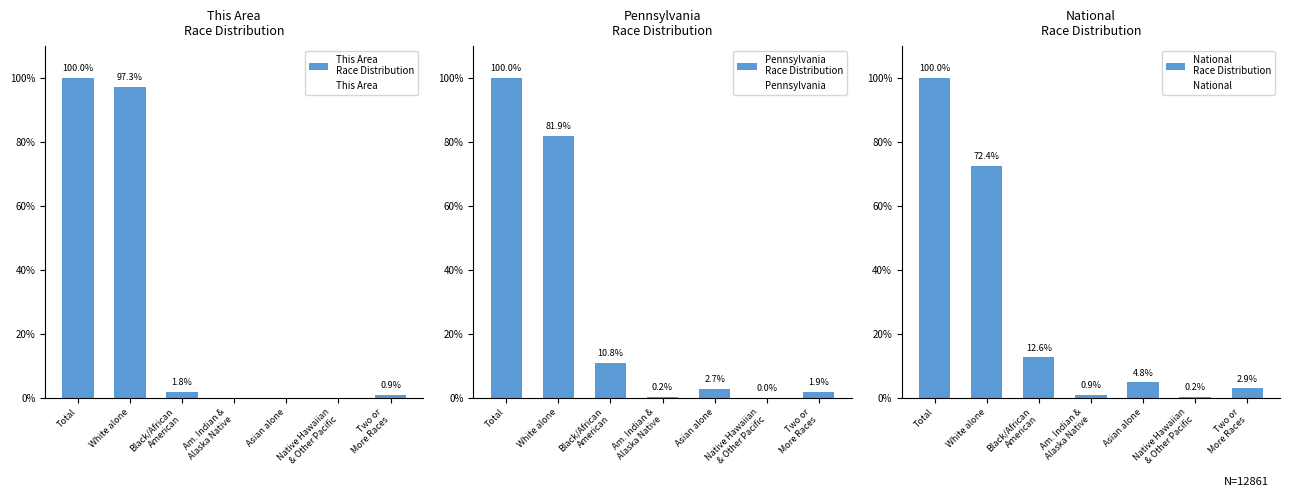

Which series has the largest range (max minus min)?

This Area
Race Distribution